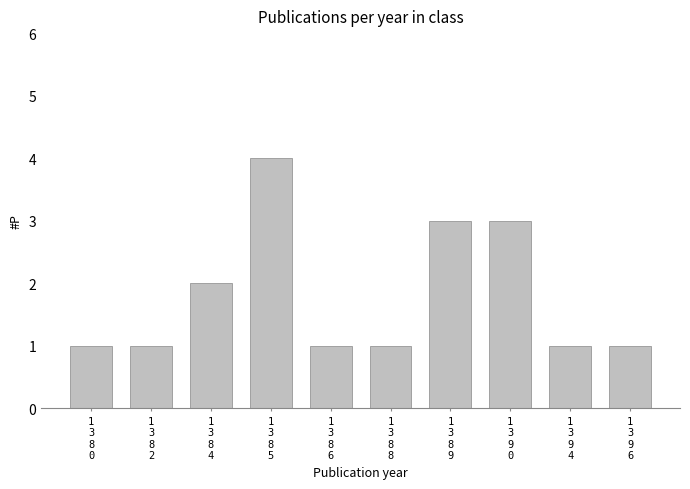

How many series are shown in this chart?

1